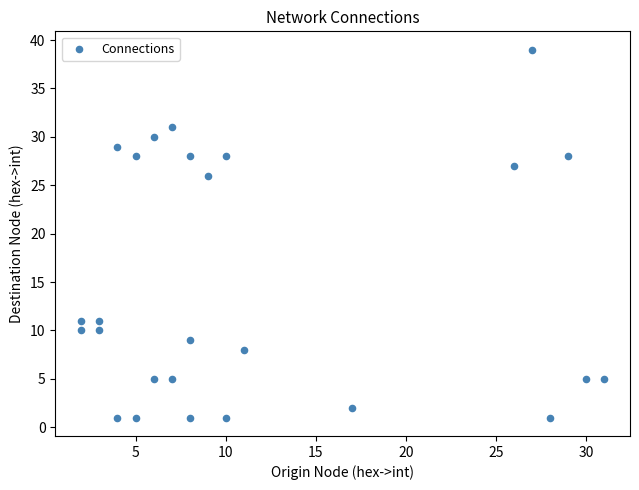

What is the range of X values (max minus min)?

29